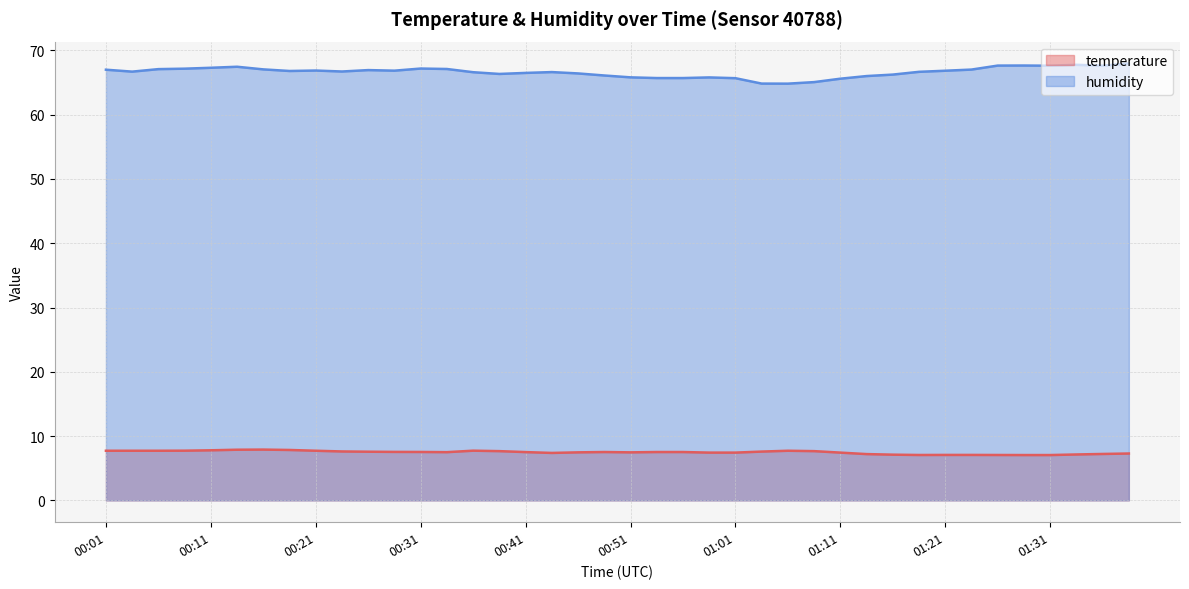

Is the value of humidity at 01:11 greater than the value of temperature at 01:11?

Yes